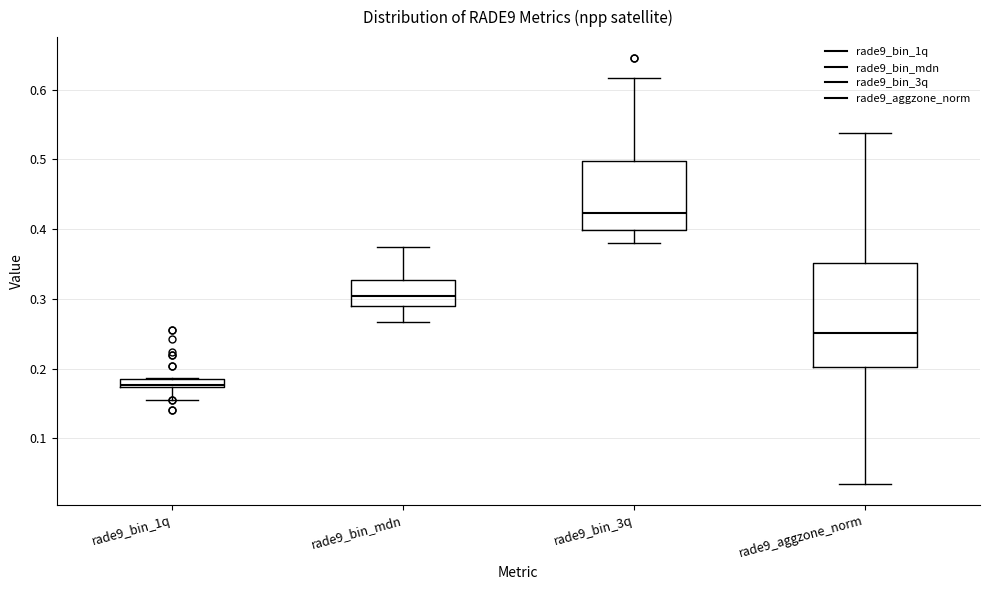

Comparing the boxes themselves (not the whiskers), which one is the tallest?

rade9_aggzone_norm